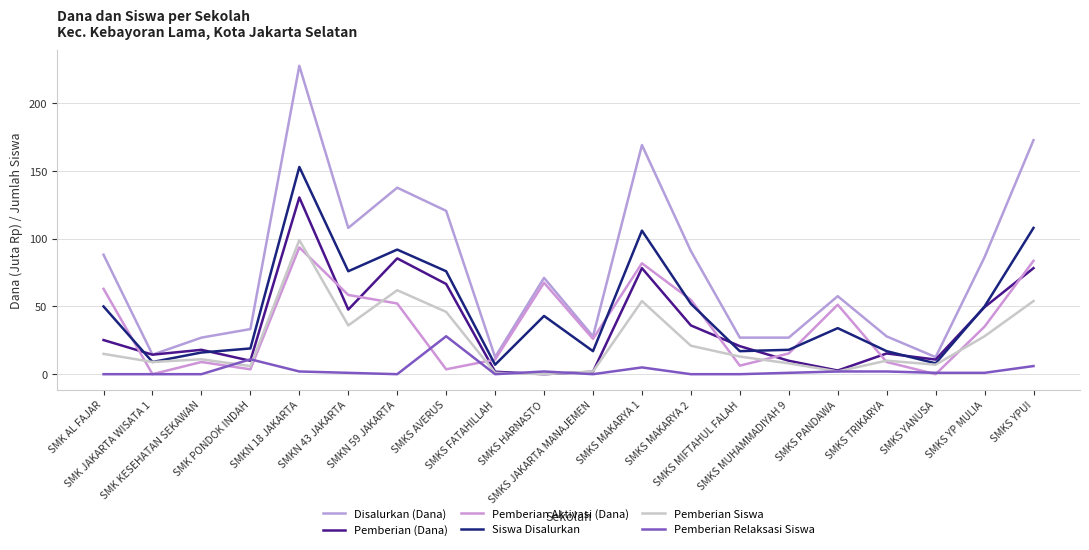

What is the total value across all series at SMKS MIFTAHUL FALAH?

84.0